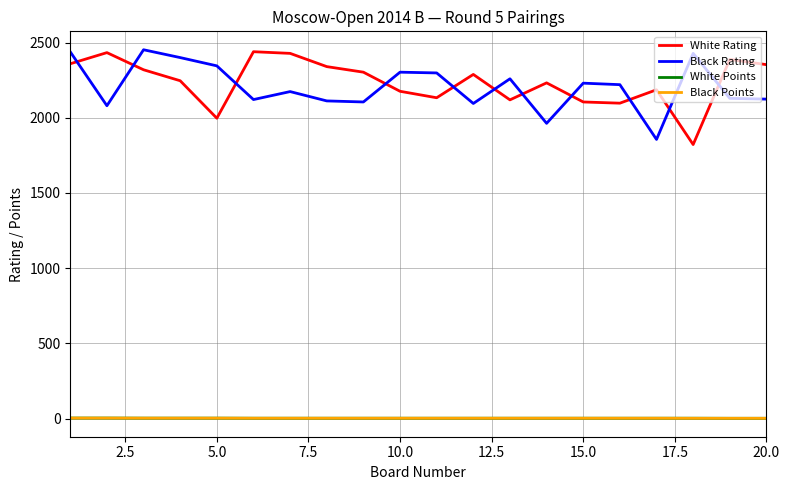

True or false: White Rating and Black Points cross at least once.

False